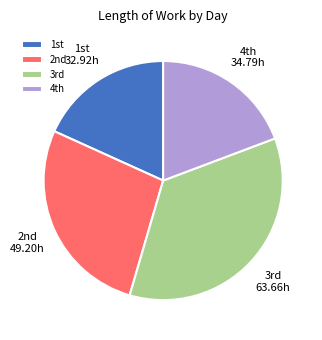

Is there any slice that represents more than half of the pie?

No